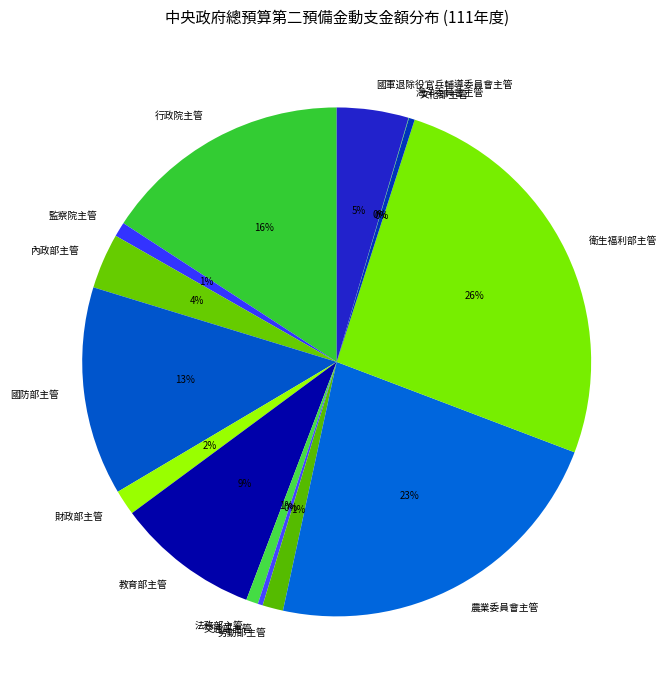

Is there a majority slice in this chart?

No